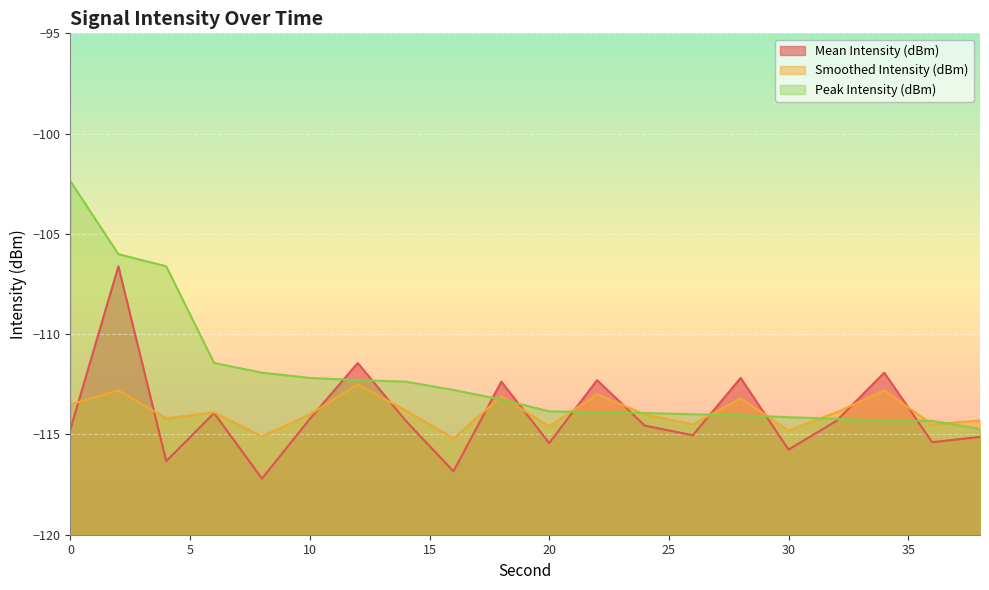

Rank the series by their maximum value, from highest to lowest.

Peak Intensity (dBm), Mean Intensity (dBm), Smoothed Intensity (dBm)